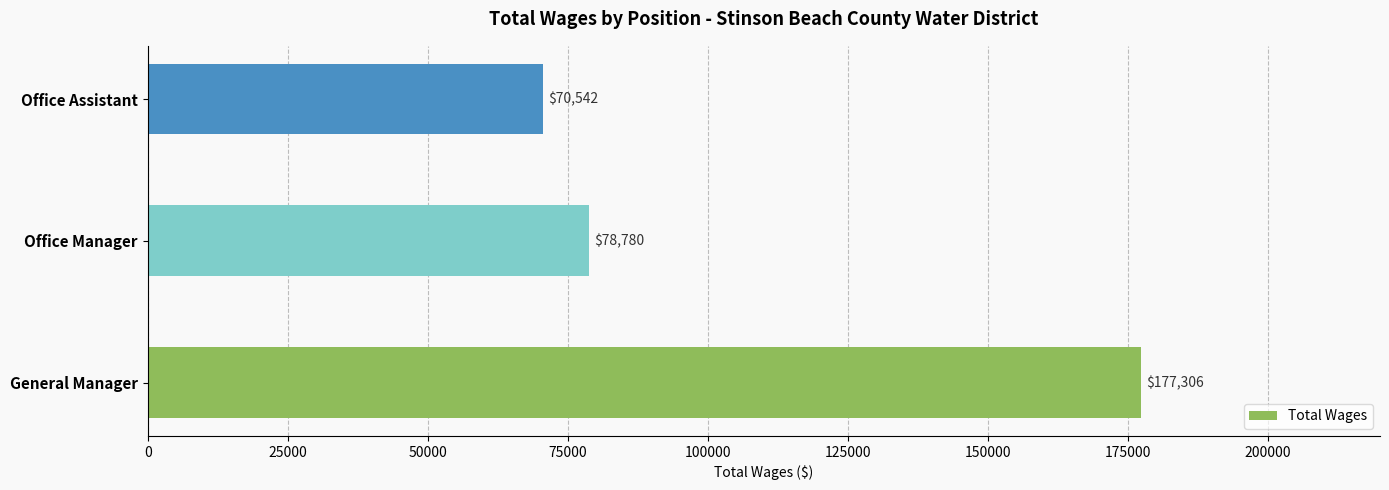

The value at Office Manager is 78780. True or false?

True